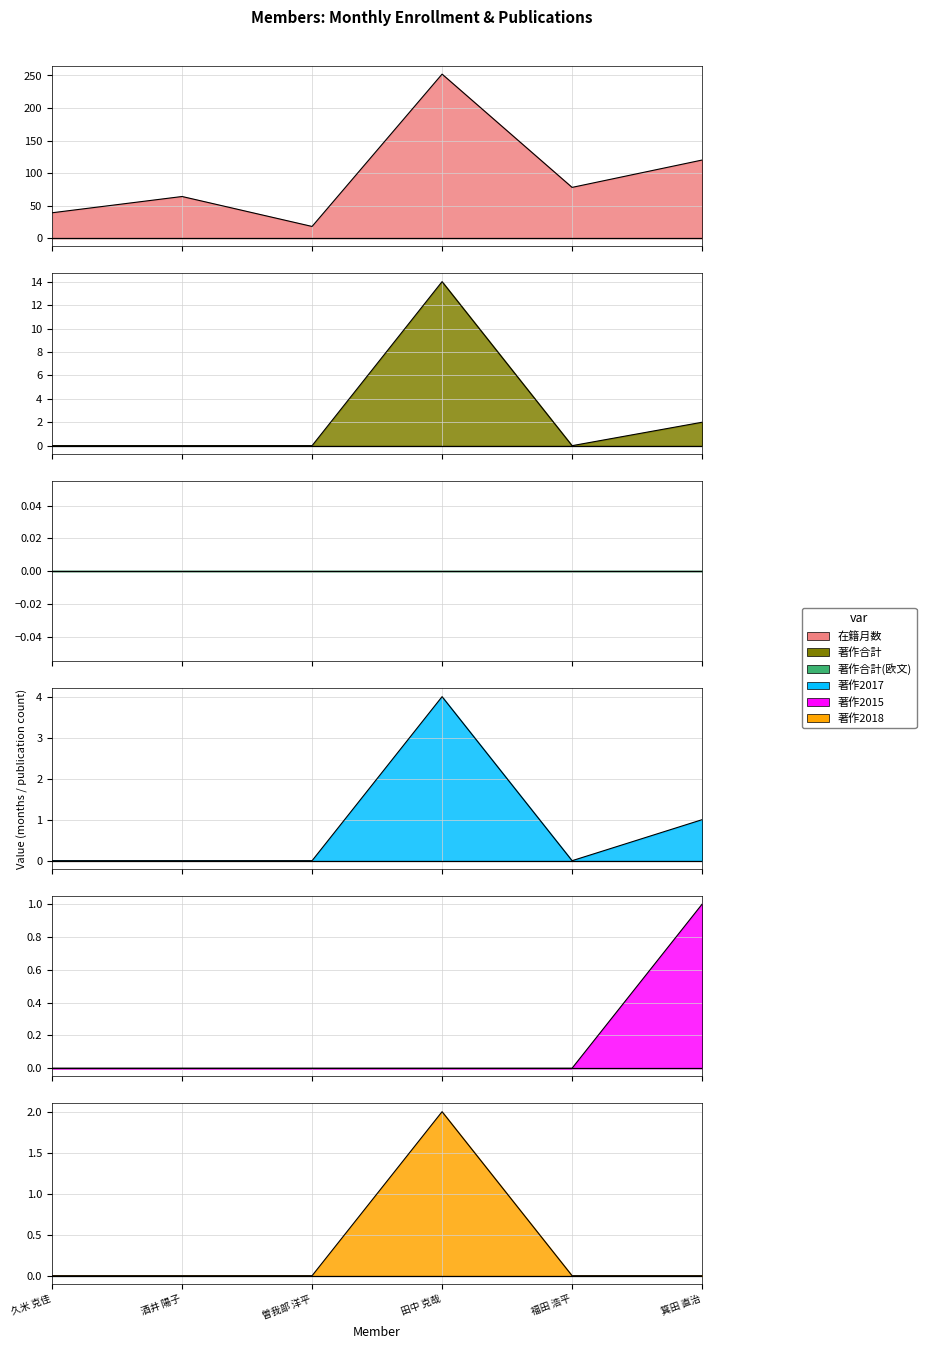

How many data points does each series have?

6